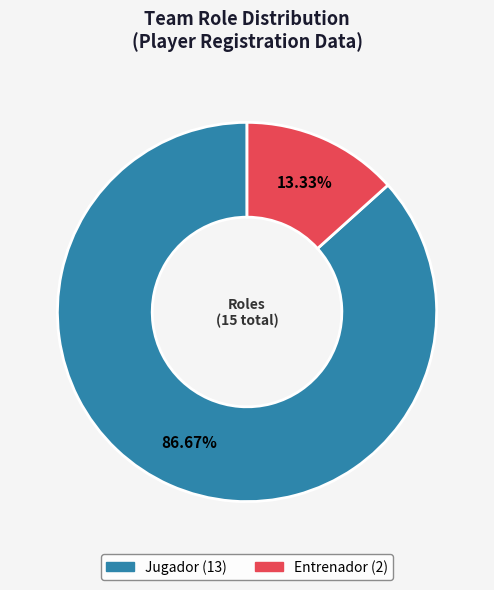

The Jugador slice represents 80% of the pie. True or false?

False